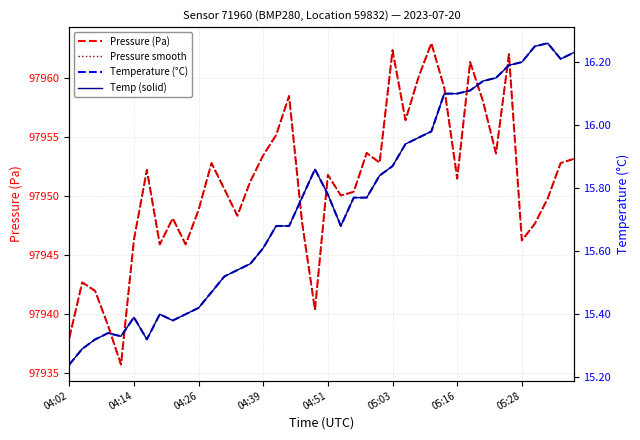

Does the chart have visible grid lines?

Yes